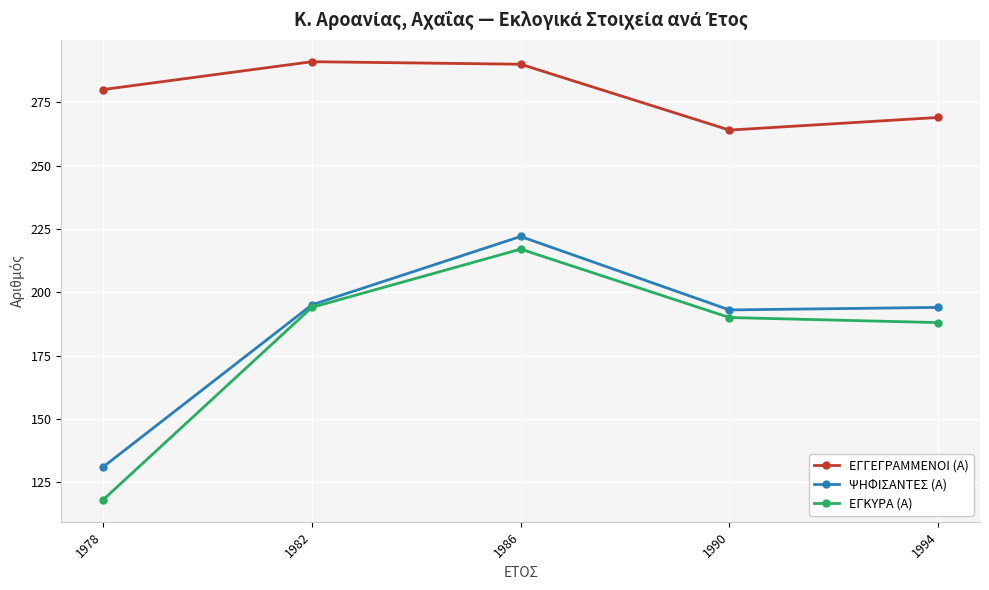

In ΨΗΦΙΣΑΝΤΕΣ (Α), how many points are lower than both neighbors (excluding endpoints)?

1